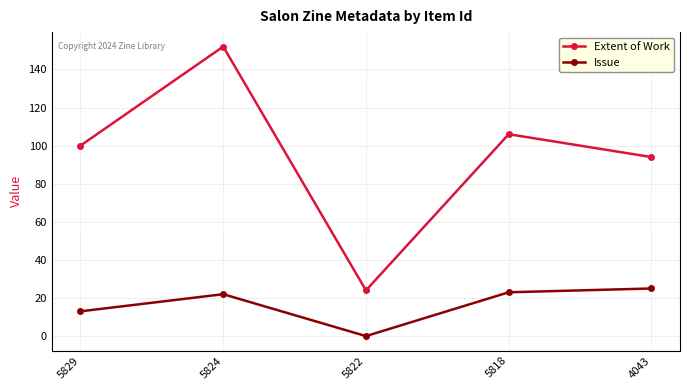

Does the chart display data point markers on the line(s)?

Yes